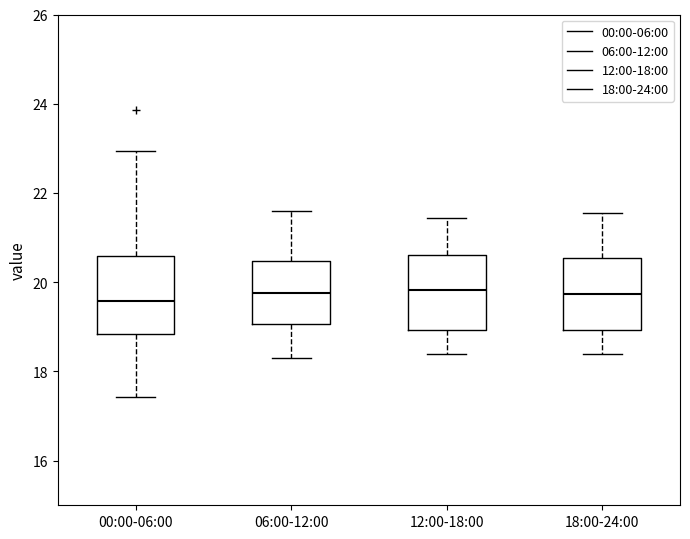

Where is the upper edge of the box for 18:00-24:00 on the y-axis? The values are not printed on the chart, so give them approximately, as read against the axis.

20.6